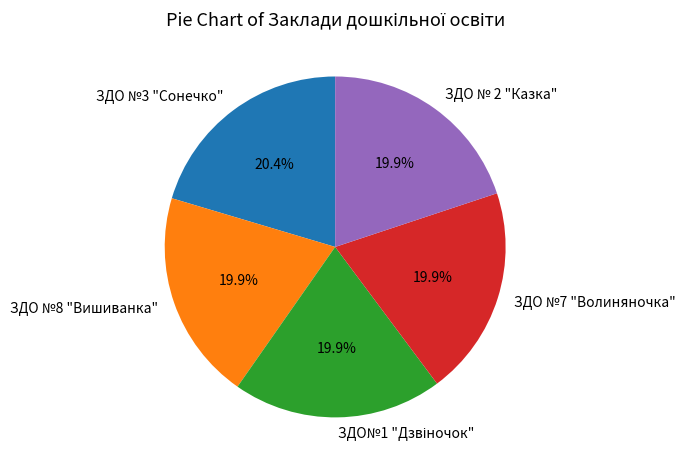

What is the ratio of the value at ЗДО № 2 "Казка" to the value at ЗДО №3 "Сонечко"?

1.0